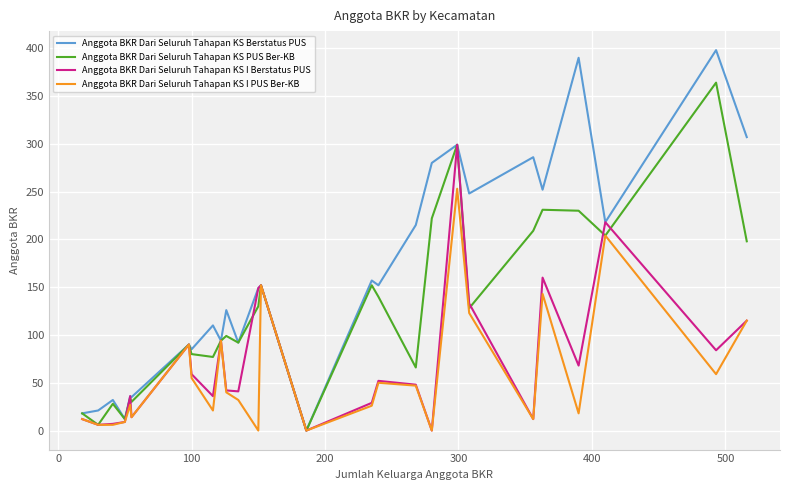

What is the maximum value shown in the chart?

398